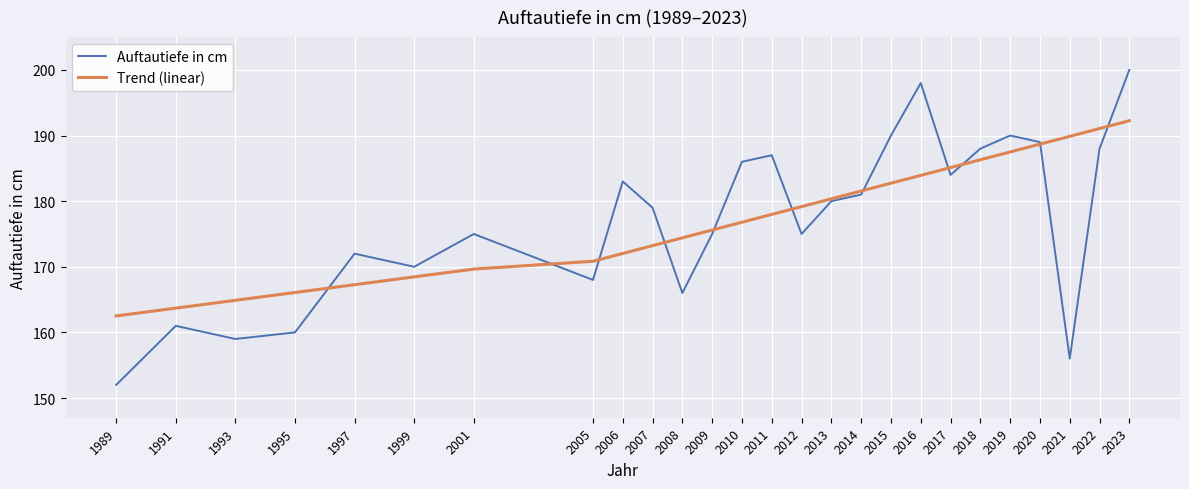

What is the spread (max minus min) of values at 2017?

1.1